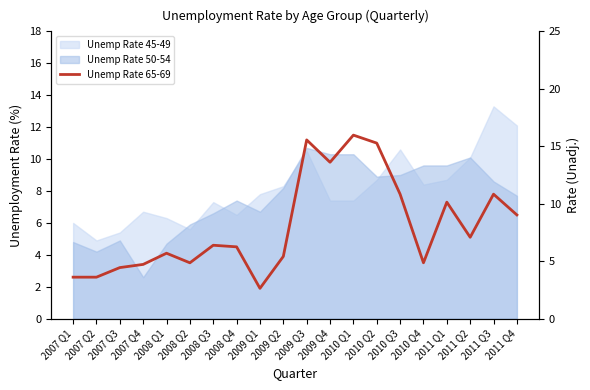

Does the chart display data point markers on the line(s)?

No